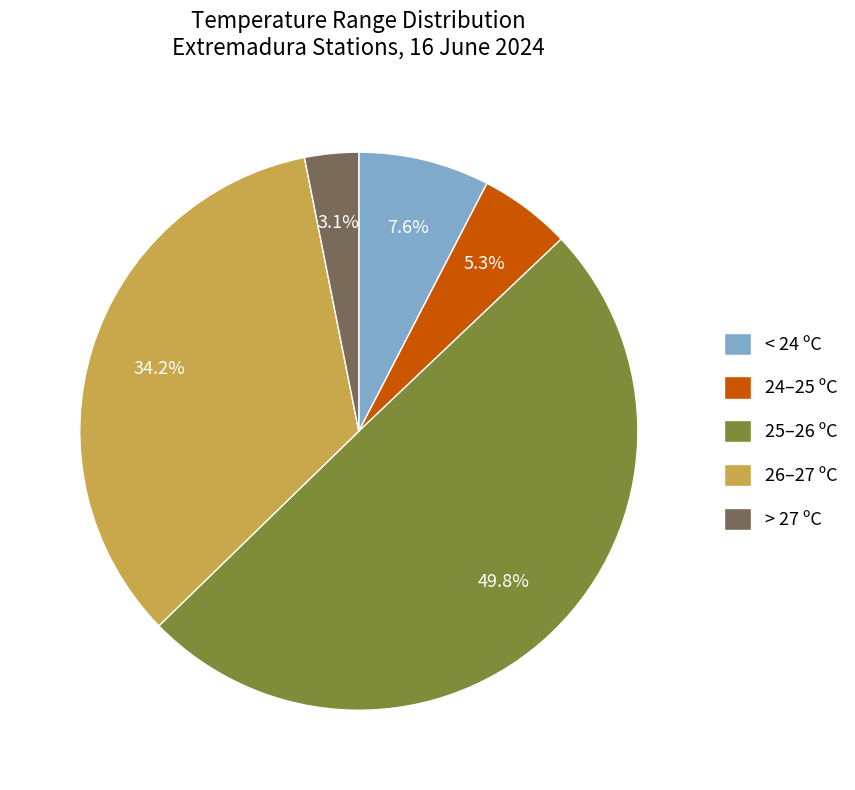

Is 26–27 ºC the majority of the pie?

No